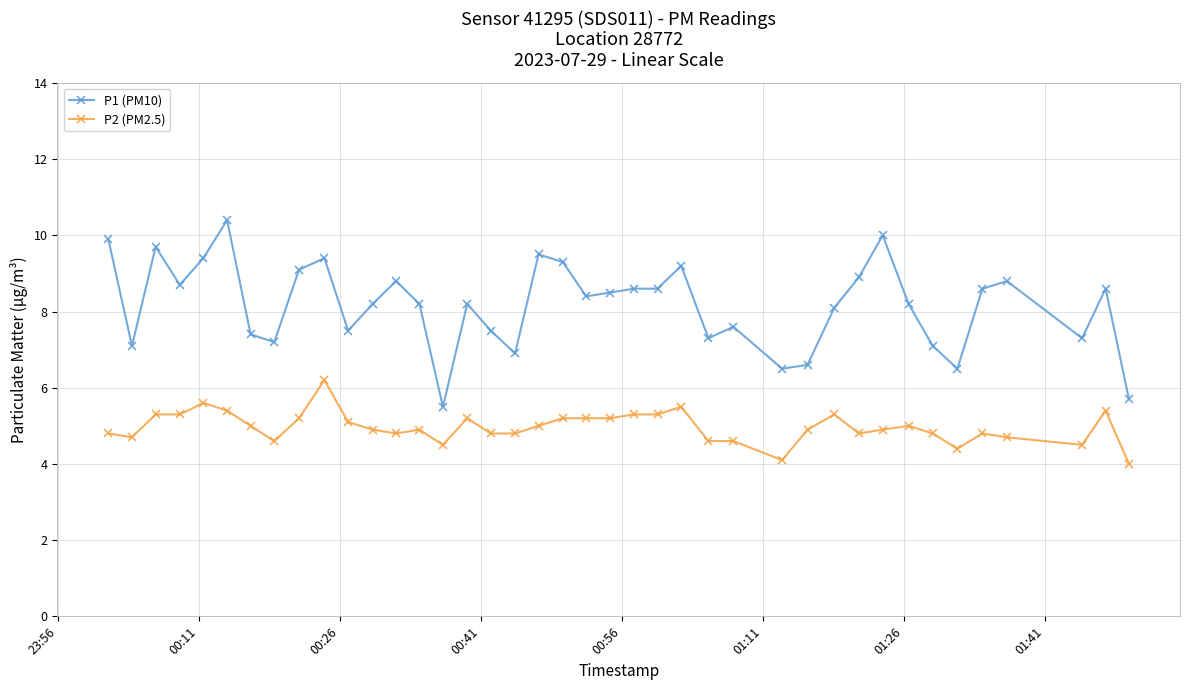

What is the value of the P1 (PM10) point at the 31st from the left?

8.9